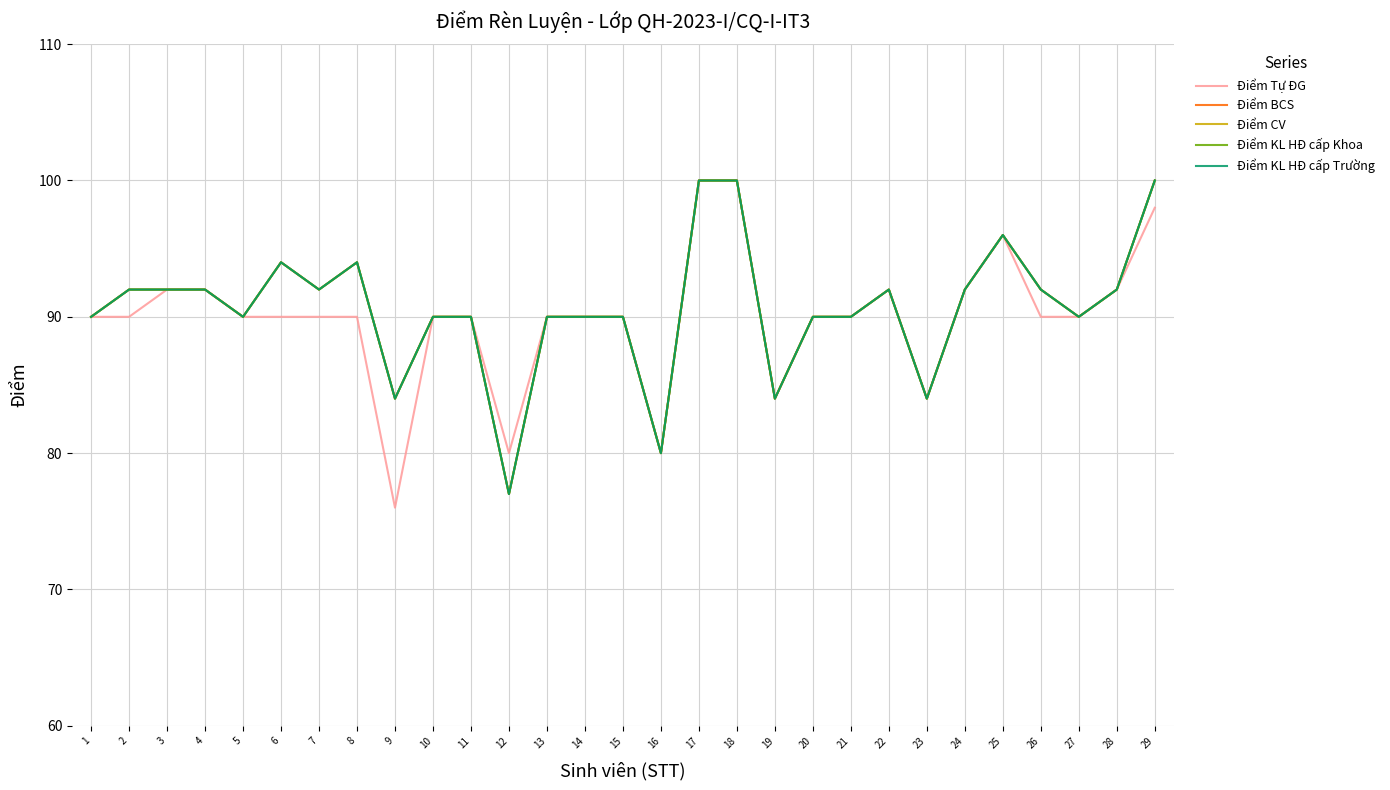

Is the value of Điểm Tự ĐG at 10 greater than the value of Điểm CV at 25?

No